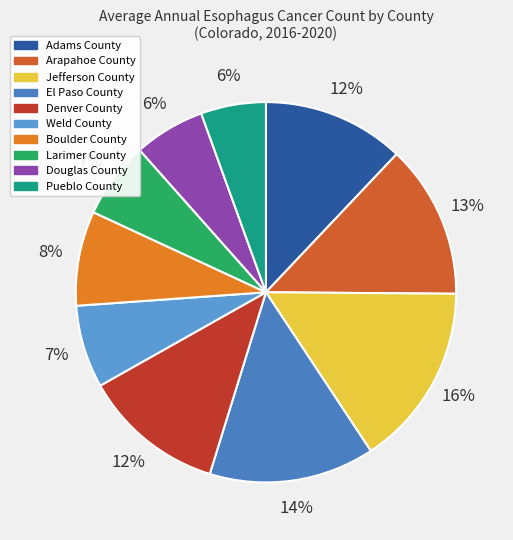

Which slice is the largest?

Jefferson County